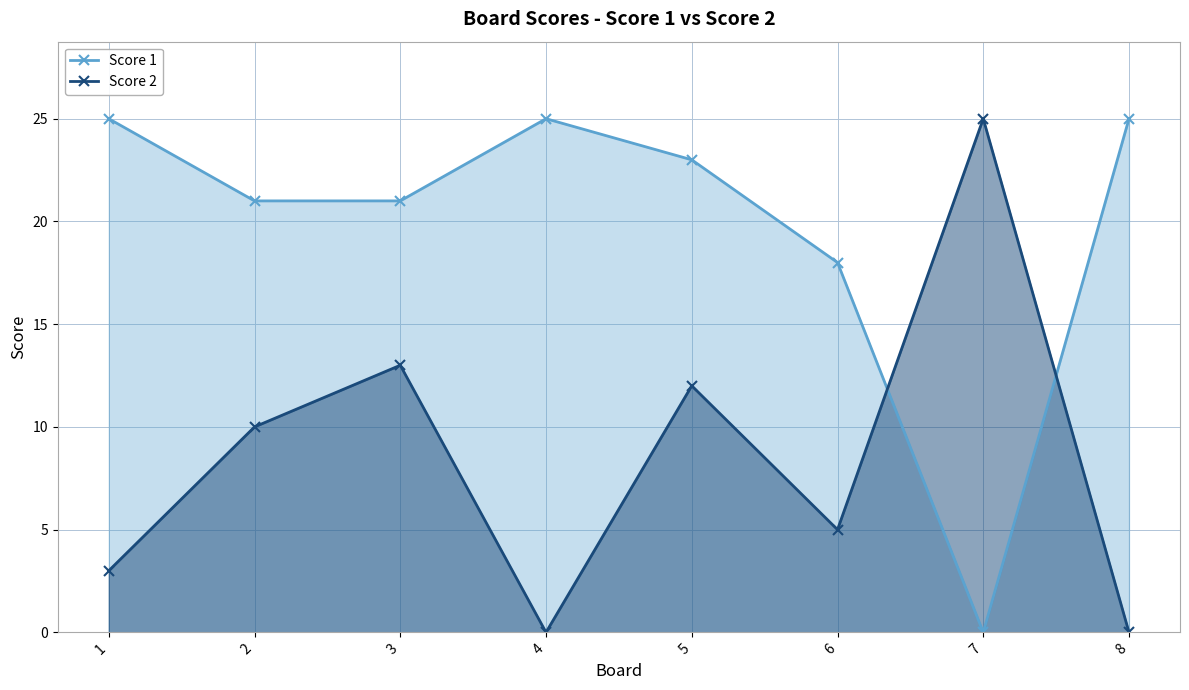

Which has a higher value, 7 or 4?

4